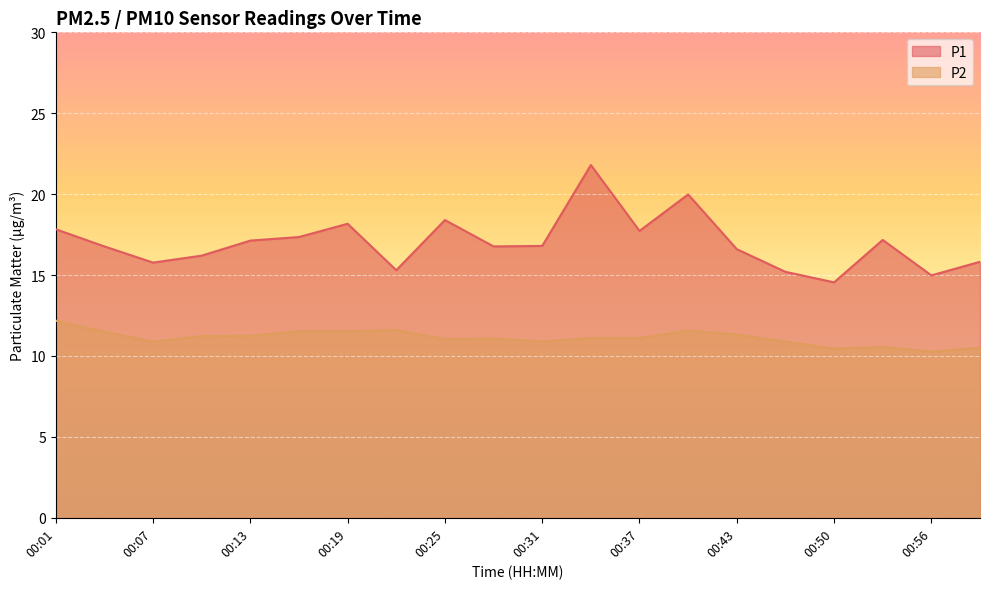

Reading left to right, transcribe all the data shown in this chart.

P1: 17.8	16.8	15.8	16.2	17.1	17.4	18.2	15.3	18.4	16.8	16.8	21.8	17.7	20.0	16.6	15.2	14.6	17.2	15.0	15.8
P2: 12.2	11.5	10.9	11.2	11.2	11.5	11.5	11.6	11.1	11.1	10.9	11.1	11.1	11.6	11.3	10.9	10.4	10.6	10.3	10.5